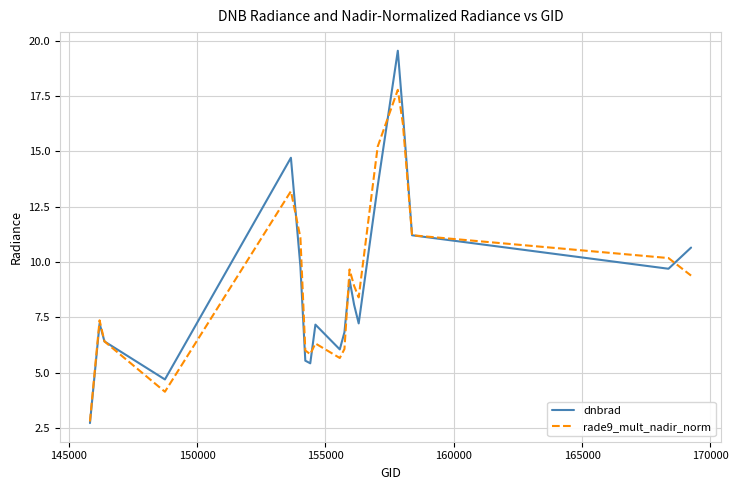

What is the average value of the dnbrad series?

9.1